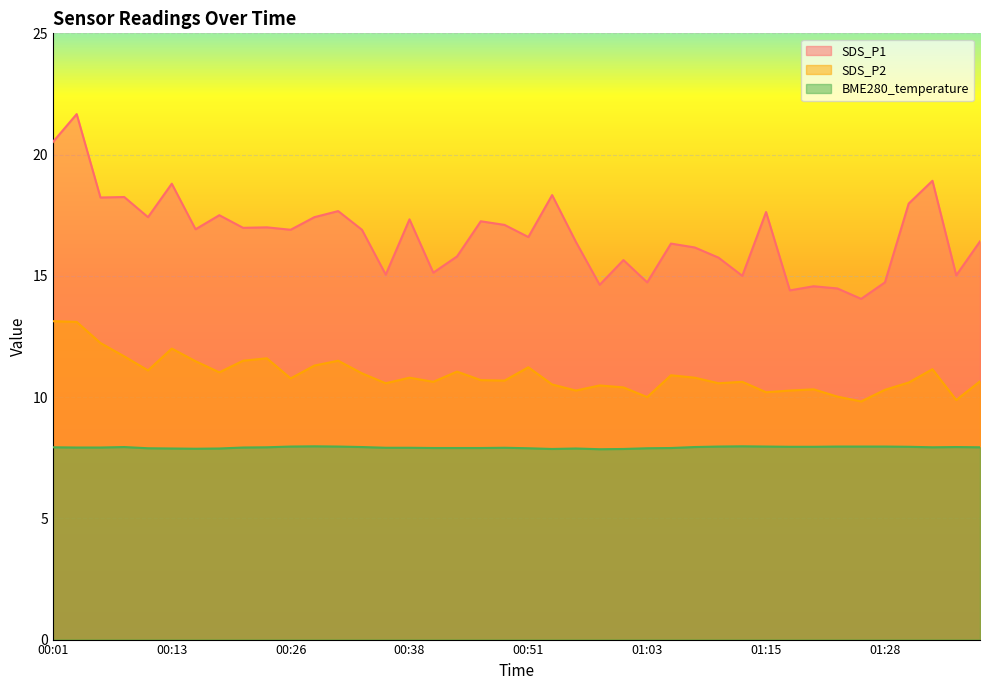

The SDS_P1 series shows 8.9 at 01:03. True or false?

False